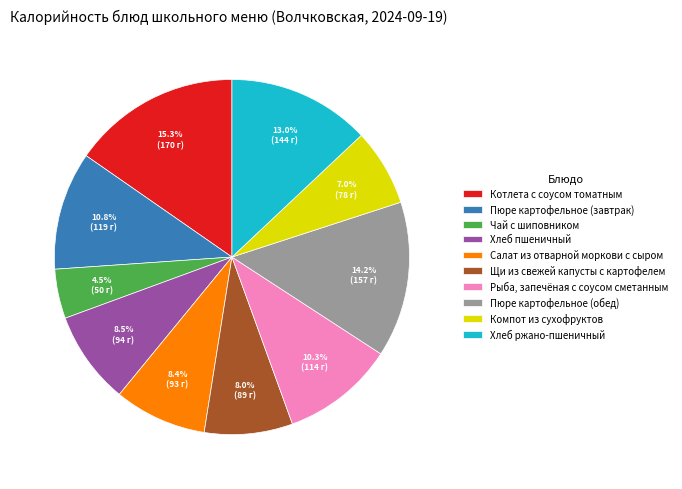

To the nearest percent, what is the difference between the Котлета с соусом томатным and Салат из отварной моркови с сыром slice percentages?

7%